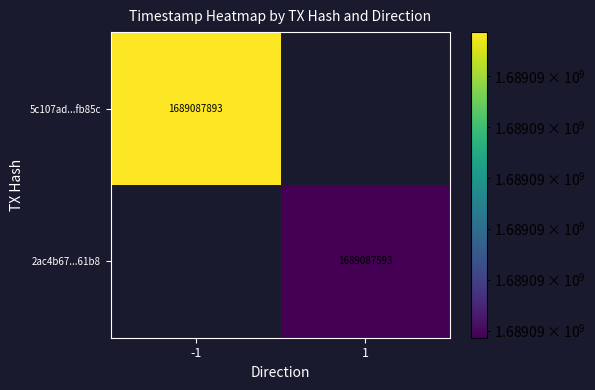

True or false: 5c107ad633537581deddeb7b16f7f69714fb85c… has a value of 513149620 at time_stamp.

False